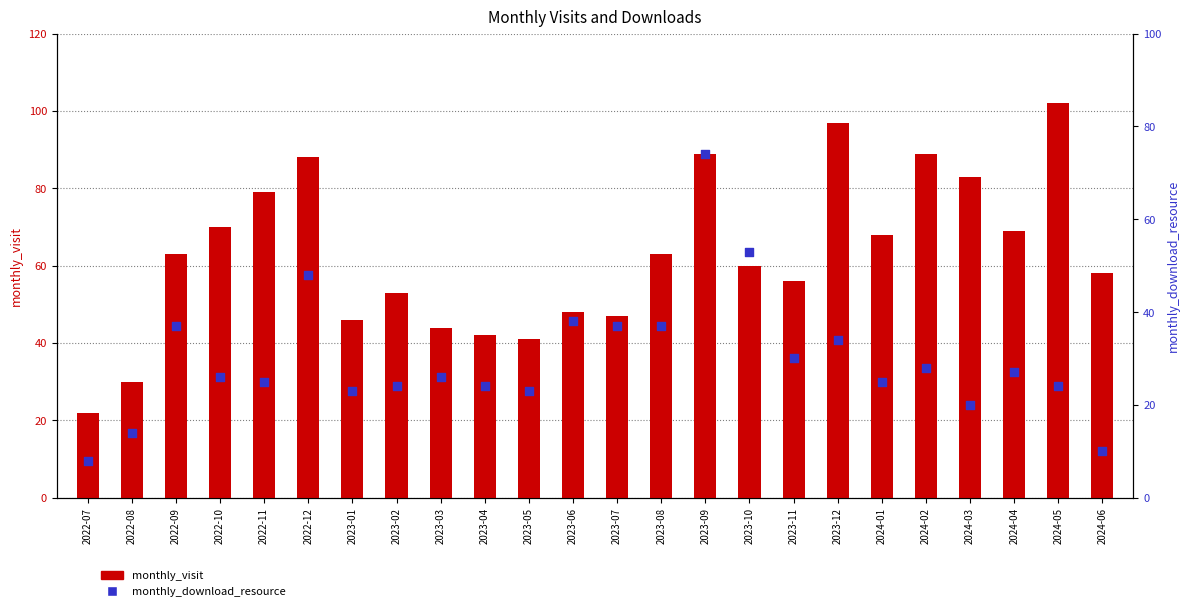

What is the total value across all series at 2022-11?

104